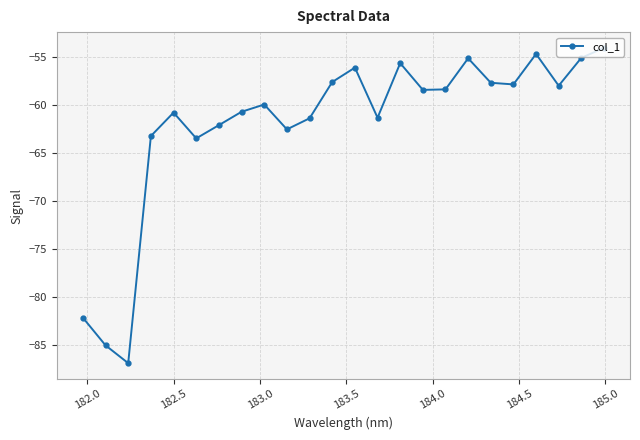

What is the average value?

-62.0